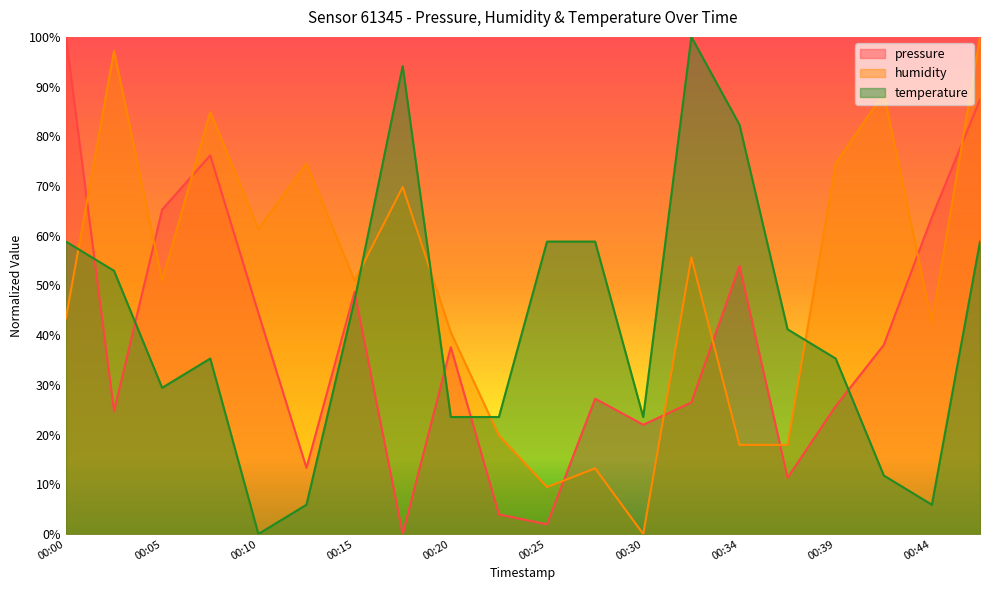

At which category does pressure reach its first local valley?

00:03